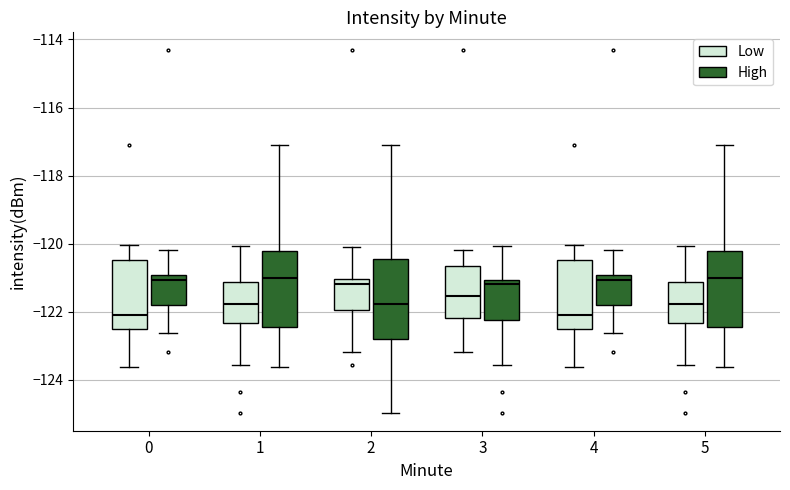

Where is the lower edge of the box for 4 (Low) on the y-axis? The values are not printed on the chart, so give them approximately, as read against the axis.

-122.4